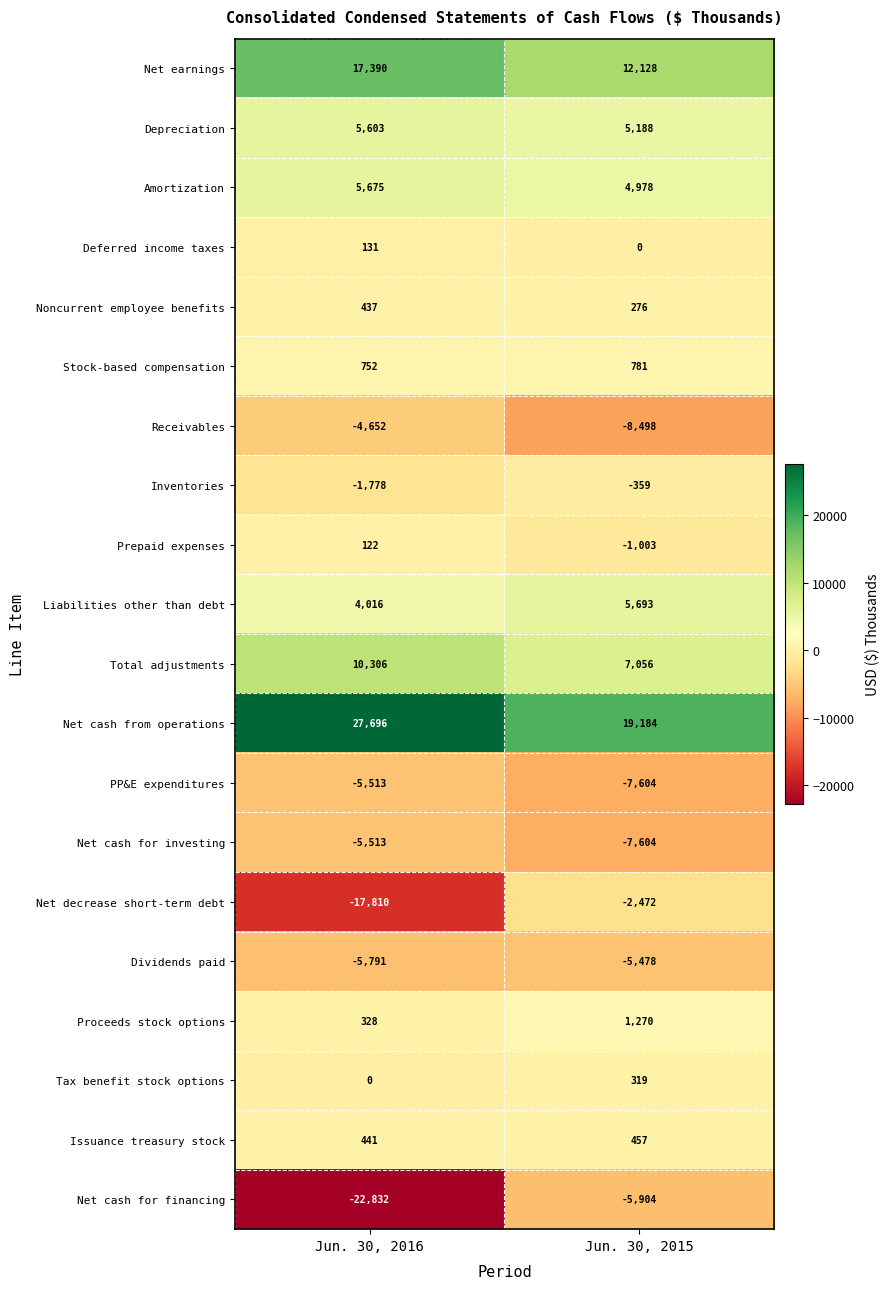

Which label corresponds to the smallest value in the chart?

Jun. 30, 2016